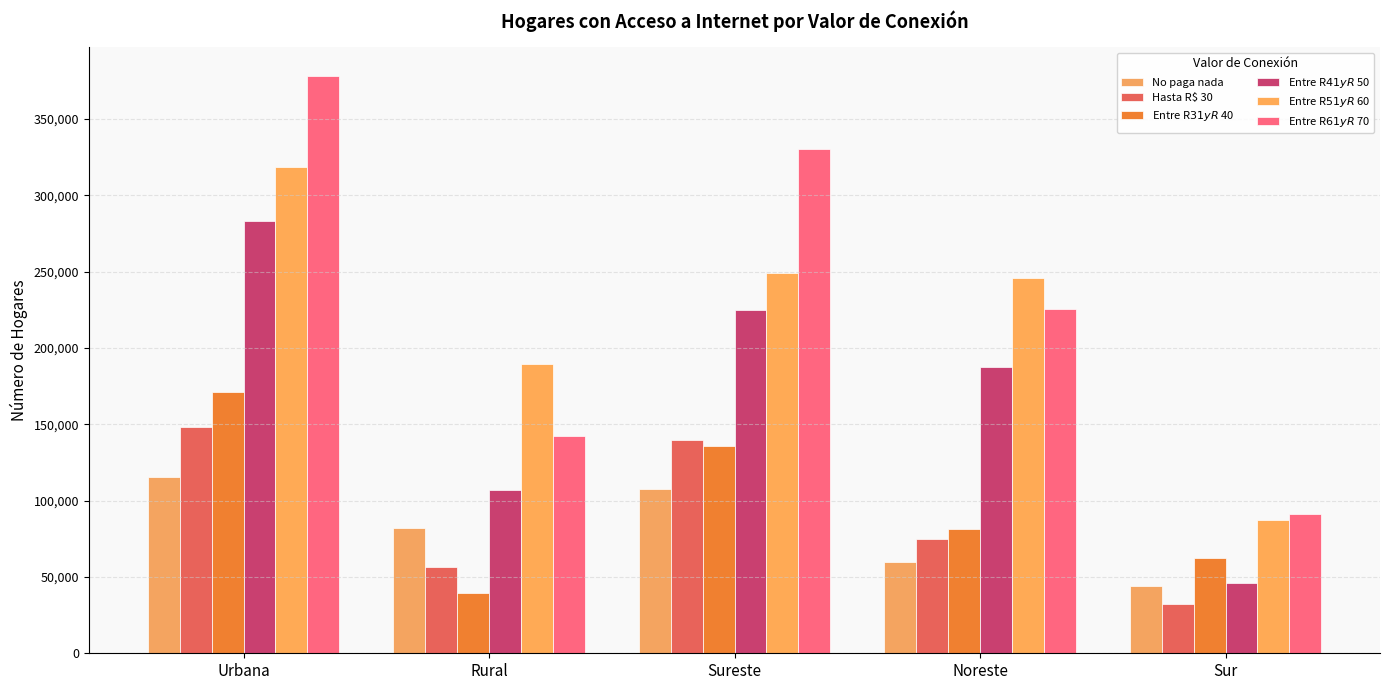

What is the difference between the highest and lowest values at Sur?

59364